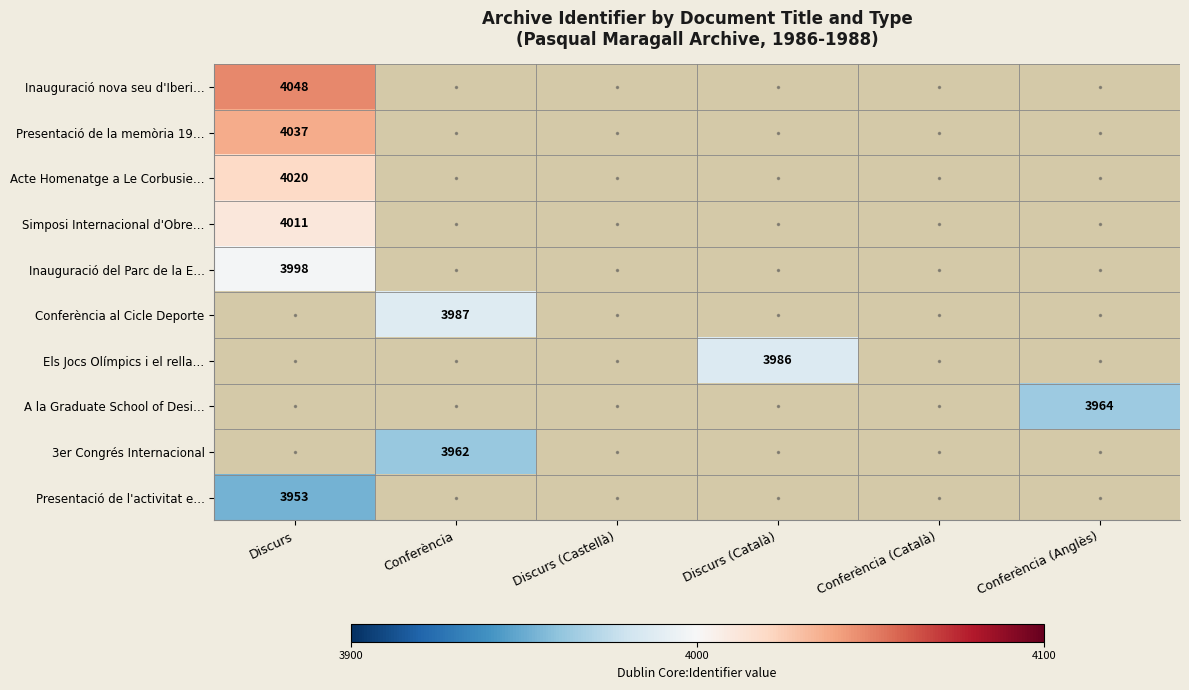

What is the minimum value shown in the chart?

3953.0